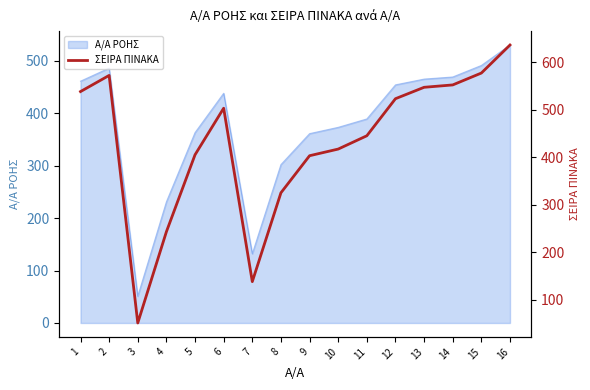

List the labels in order of value, smallest first.

3, 7, 4, 8, 9, 5, 10, 11, 6, 12, 1, 13, 14, 2, 15, 16